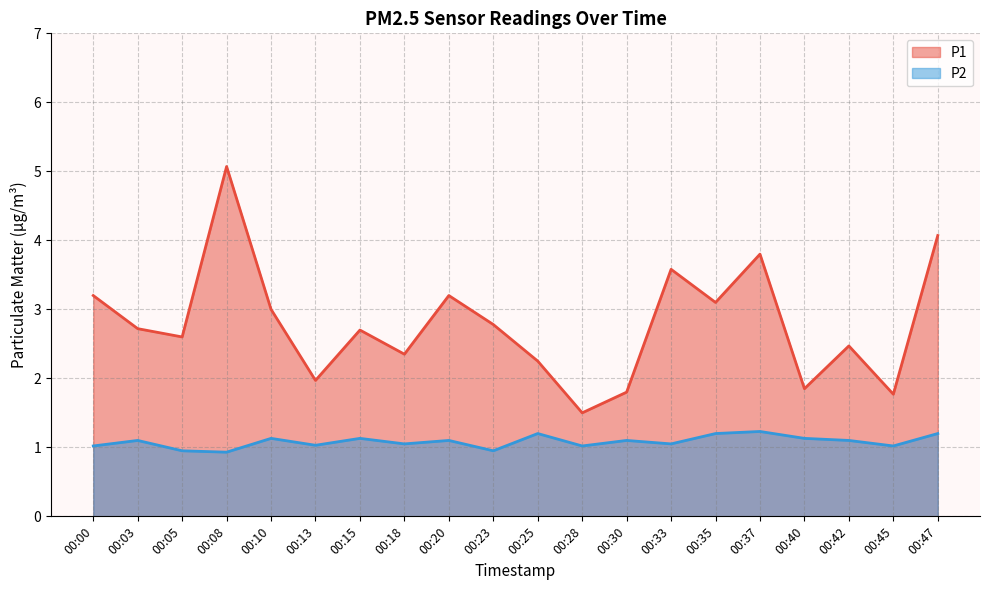

Which series has the largest range (max minus min)?

P1